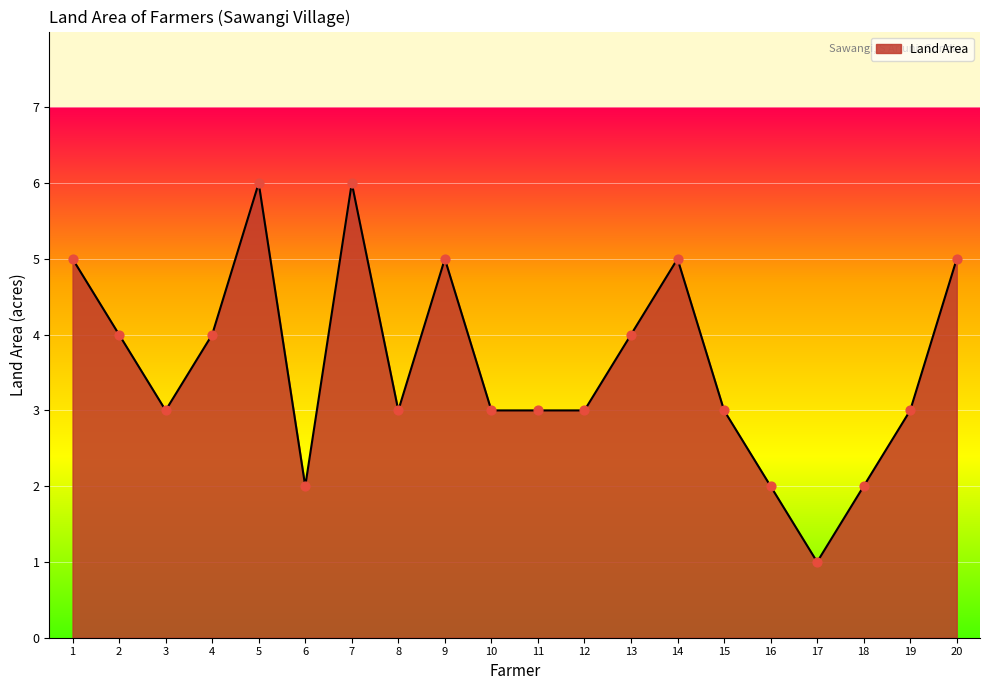

Approximately how many times larger is the value at 8 compared to 20?

0.6